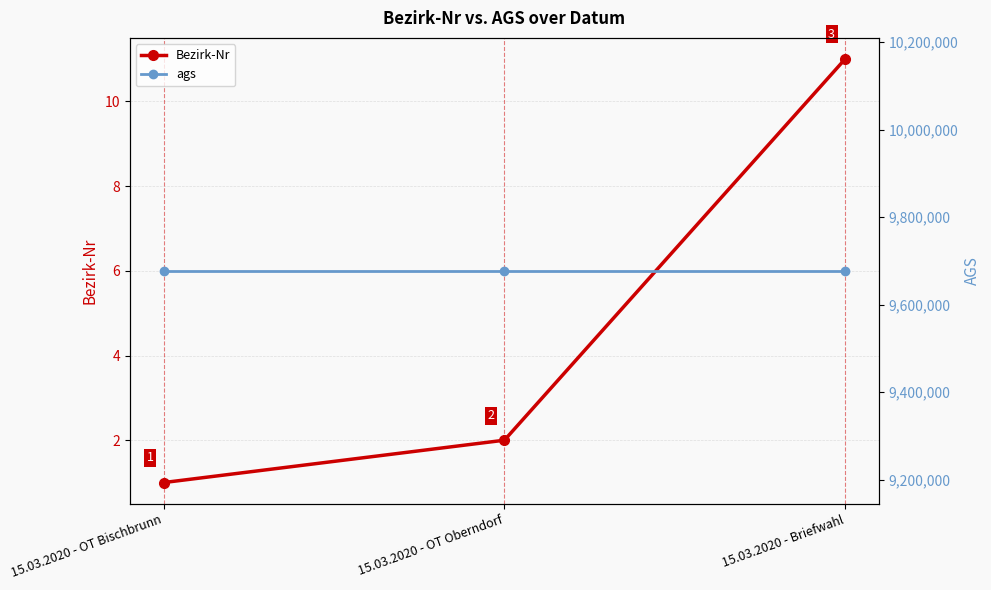

Which has a higher value, 15.03.2020 - OT Oberndorf or 15.03.2020 - Briefwahl?

15.03.2020 - Briefwahl